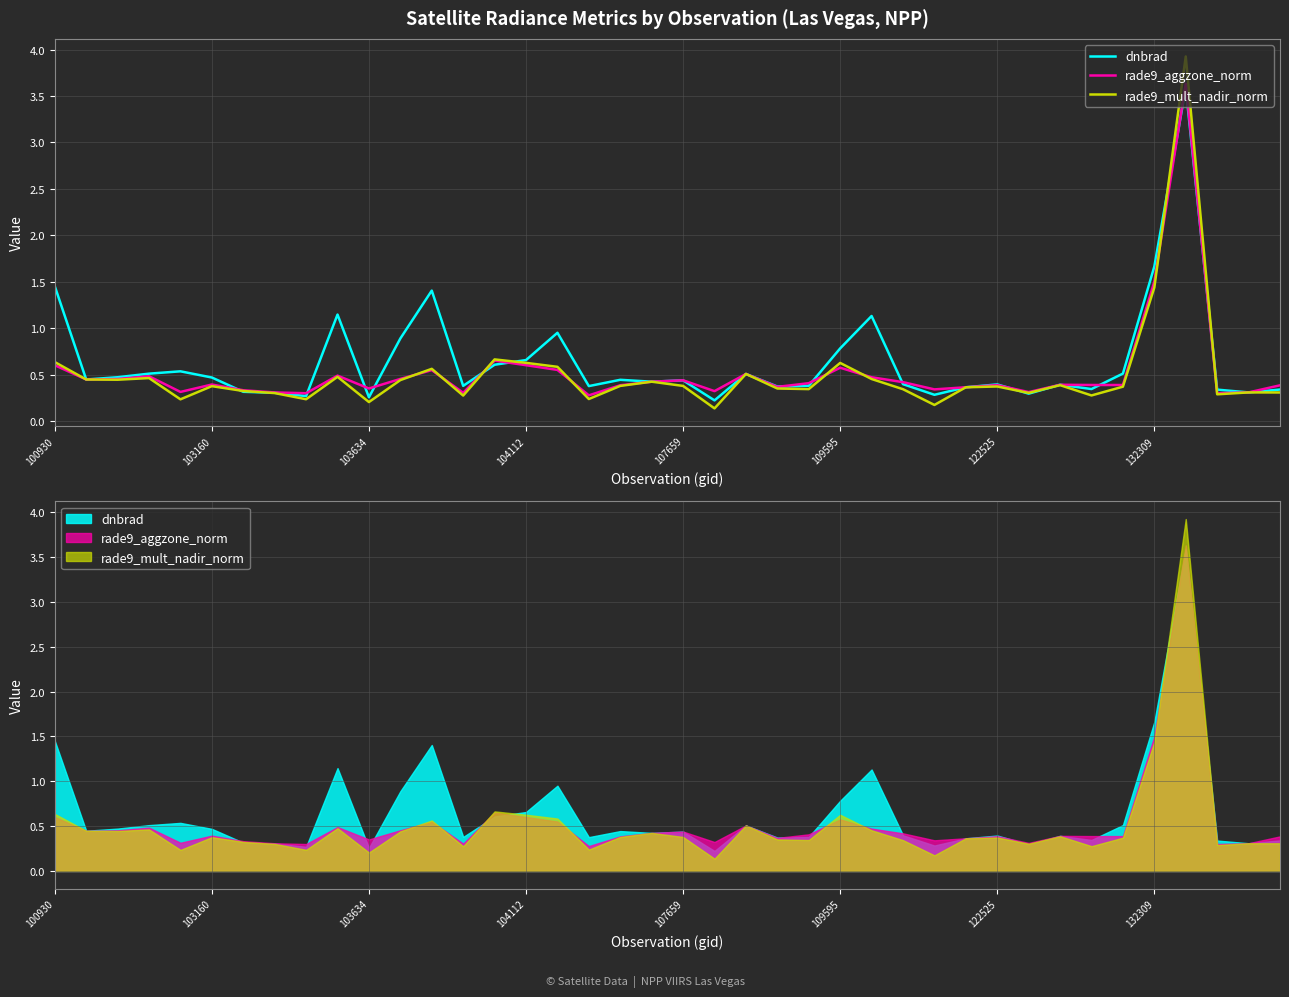

The rade9_aggzone_norm series shows 0.6 at 38. True or false?

False